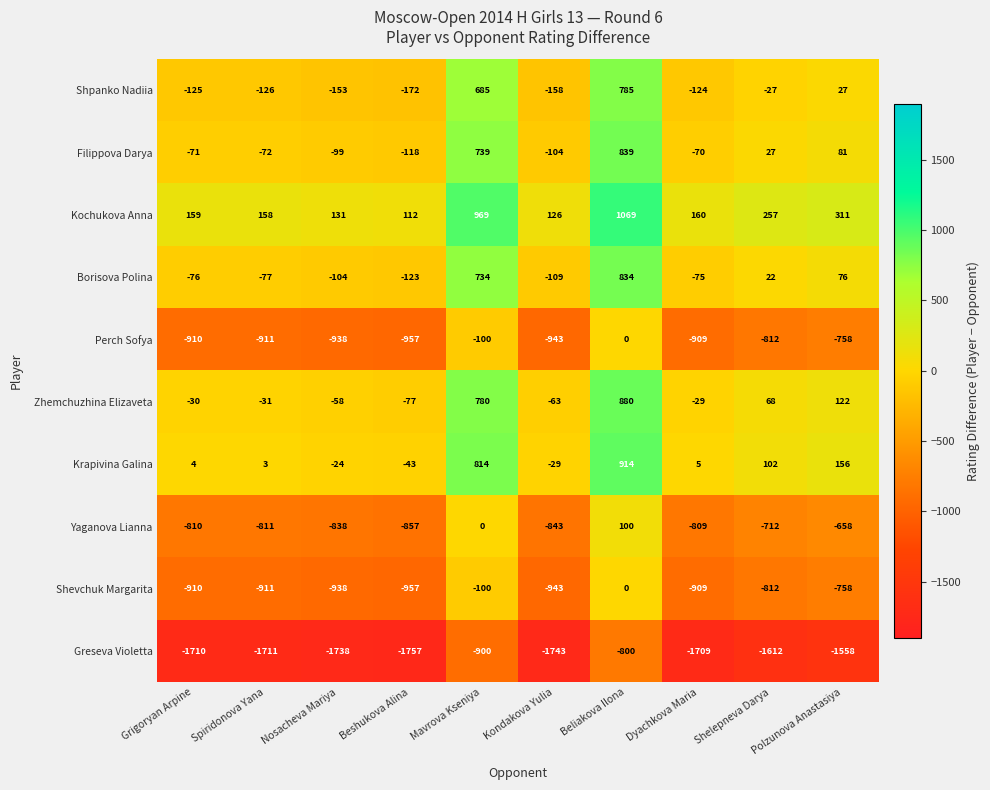

At which category is the sum across all series the highest?

Beliakova Ilona